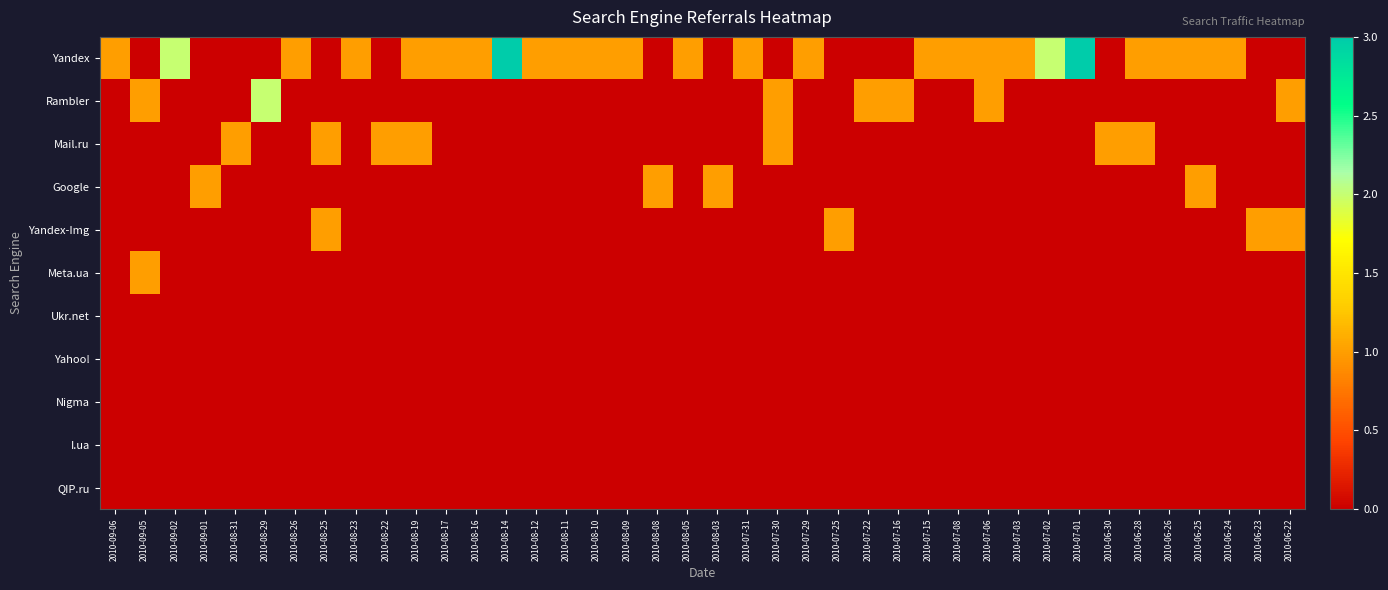

What is the difference between the highest and lowest values at 2010-08-22?

1